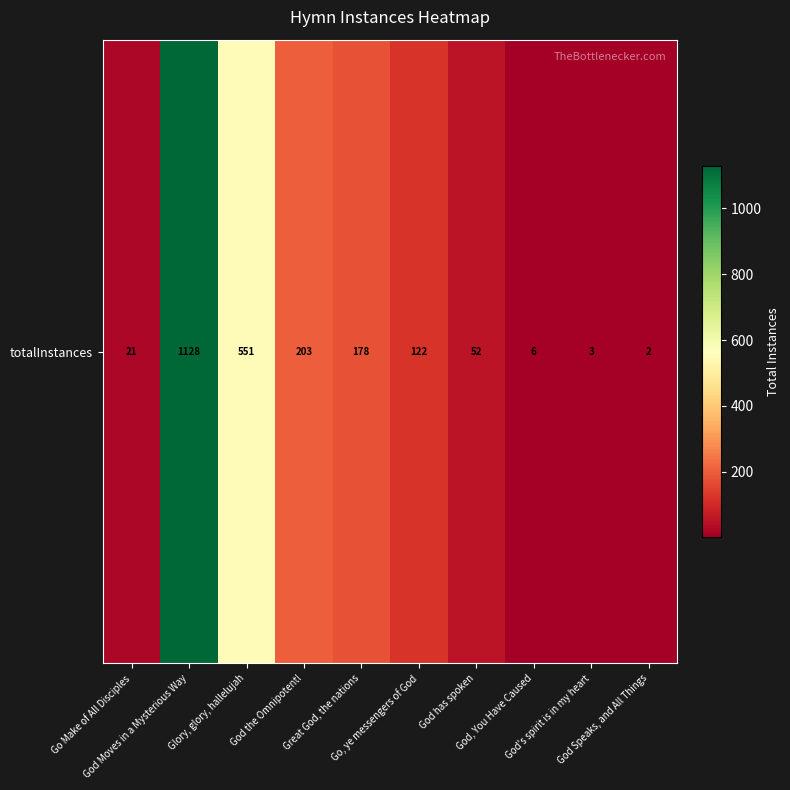

Reading right to left, extract all data points from this chart.

God Speaks, and All Things=2	God's spirit is in my heart=3	God, You Have Caused=6	God has spoken=52	Go, ye messengers of God=122	Great God, the nations=178	God the Omnipotent!=203	Glory, glory, hallelujah=551	God Moves in a Mysterious Way=1128	Go Make of All Disciples=21